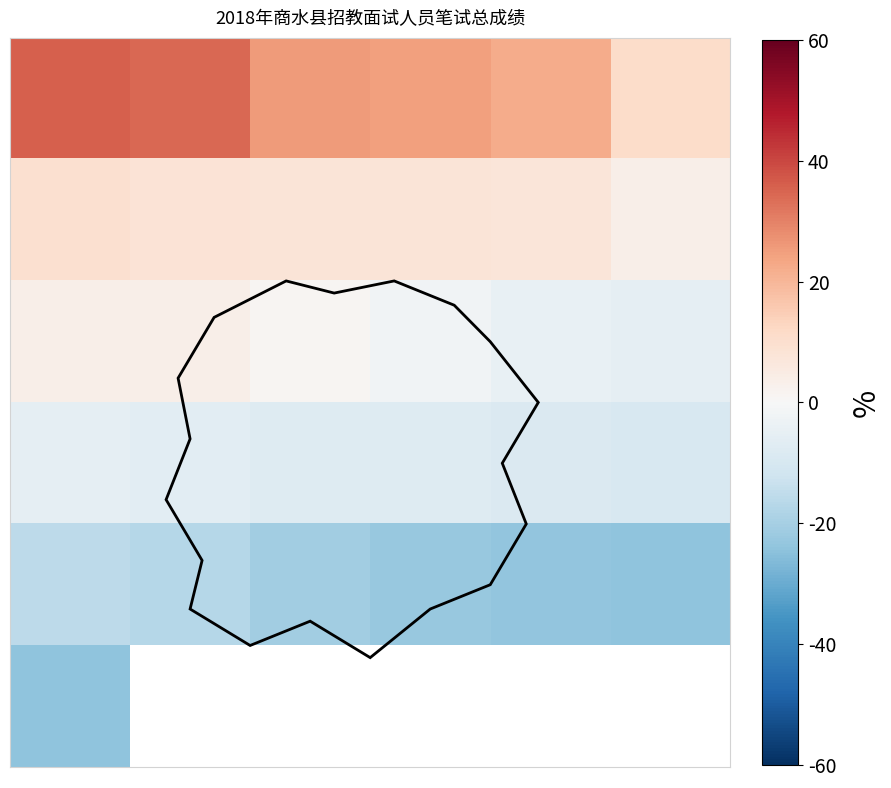

At how many categories does at least one series exceed 33?

2